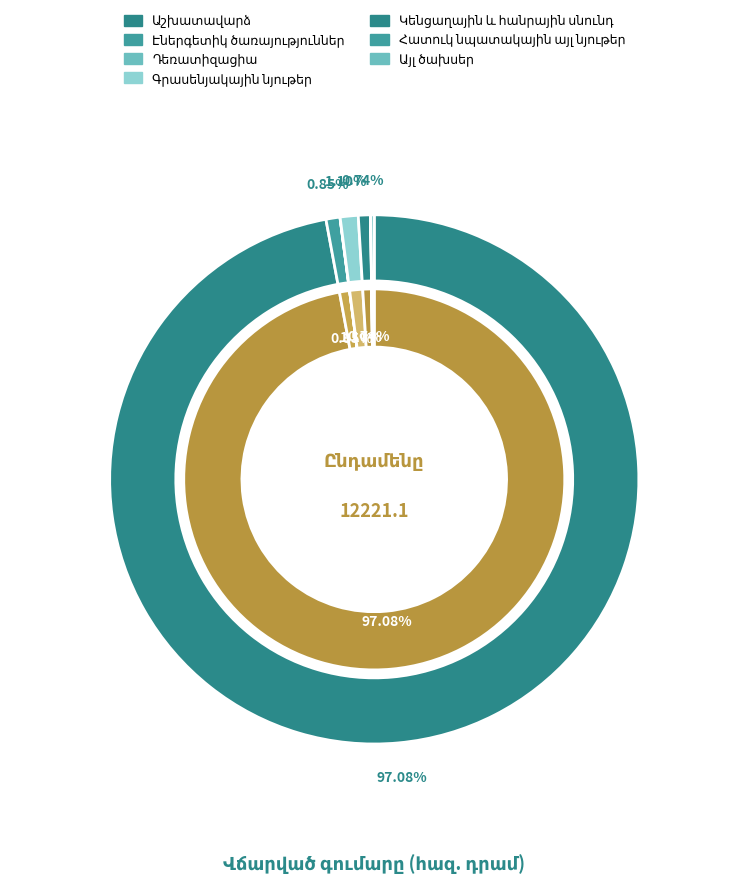

What percentage is the Աշխատավարձ slice, to the nearest percent?

97%